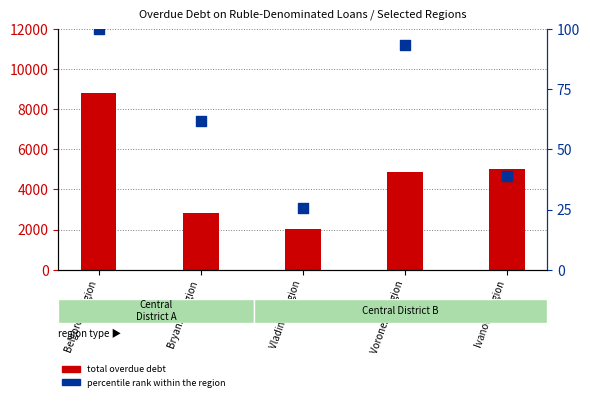

Which series has the largest Y range (max minus min)?

Total overdue debt